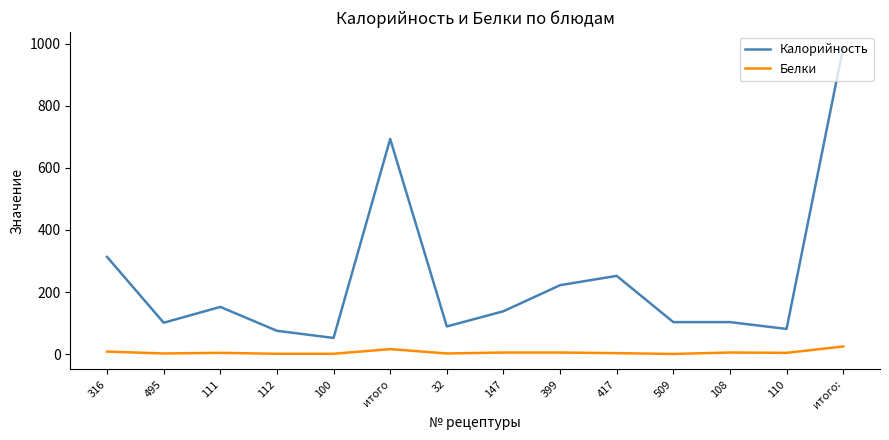

Is this an area chart (filled region under the line)?

No